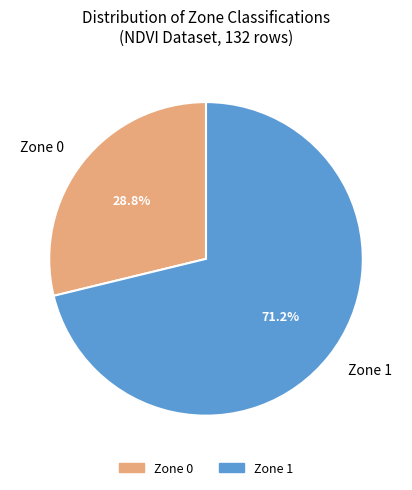

Does Zone 1 represent more than half of the total?

Yes